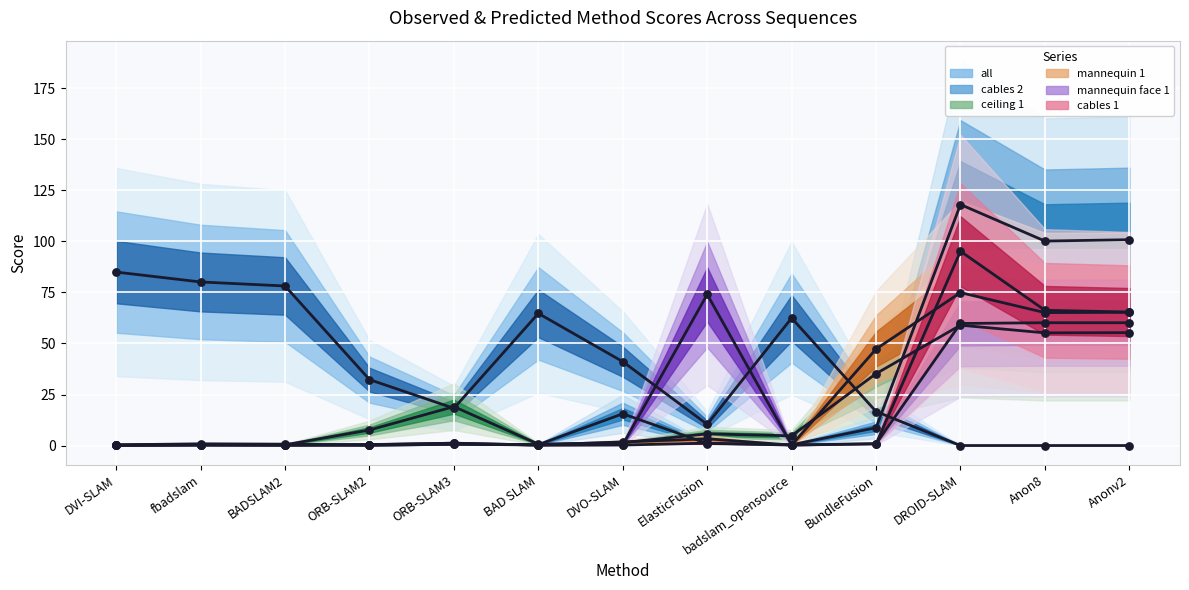

At how many categories does at least one series exceed 5?

13